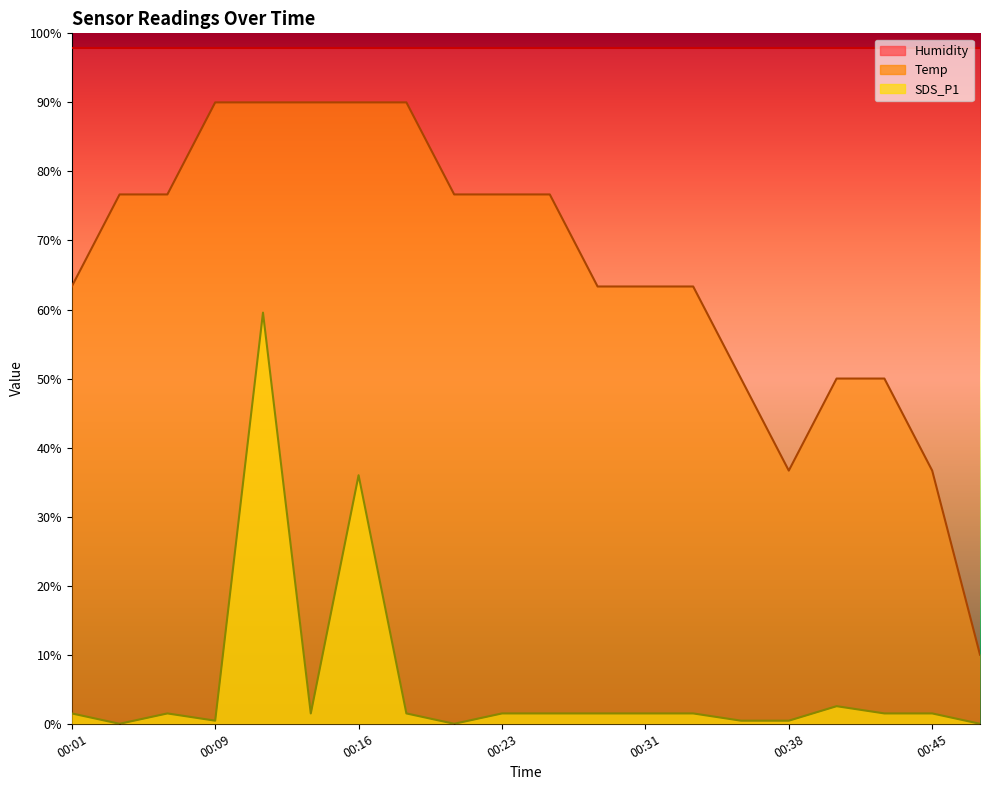

Between 00:11 and 00:48, which is larger?

00:11